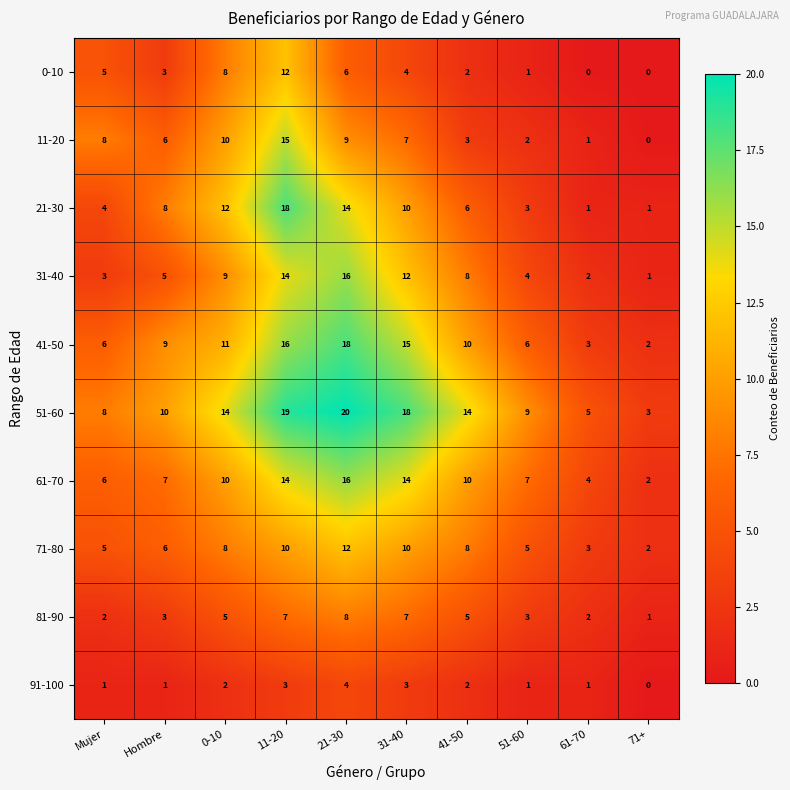

List the labels in order of 11-20 value, largest first.

11-20, 0-10, 21-30, Mujer, 31-40, Hombre, 41-50, 51-60, 61-70, 71+